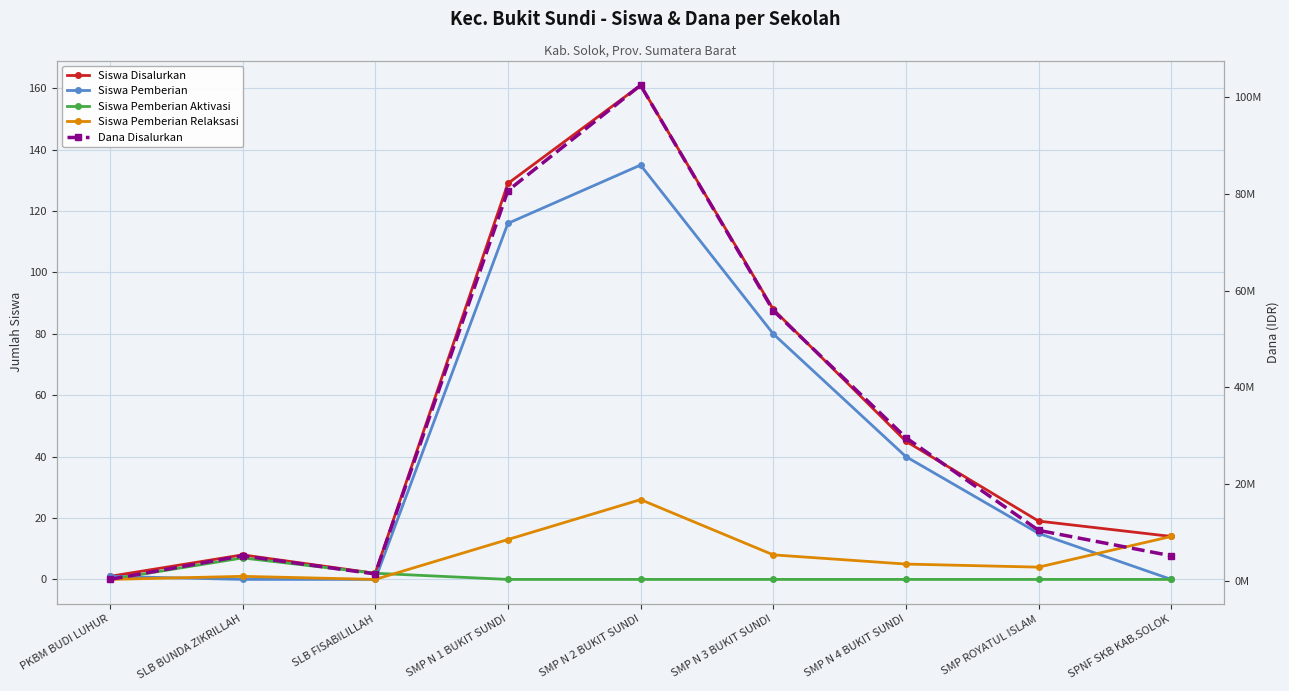

Where is the first local minimum for Dana Disalurkan?

SLB FISABILILLAH